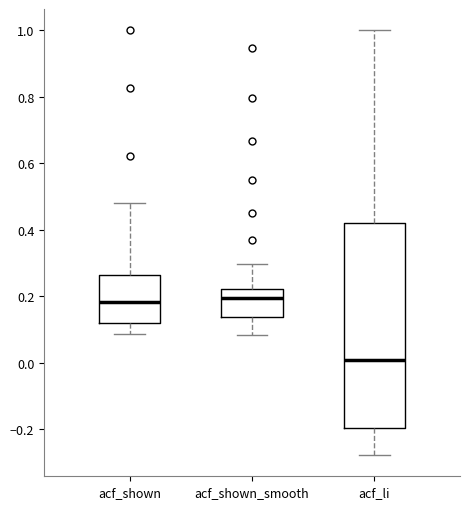

Reading left to right, transcribe this box plot: for each box, give where its median line is, the range the box spans, and where its two whiskers end, as read against the y-axis. The values are not printed on the chart, so give them approximately, as read against the axis.

acf_shown: median 0.18, box 0.12 to 0.26, whiskers 0.08 to 0.48
acf_shown_smooth: median 0.20, box 0.14 to 0.22, whiskers 0.08 to 0.30
acf_li: median 0.00, box -0.20 to 0.42, whiskers -0.28 to 1.00